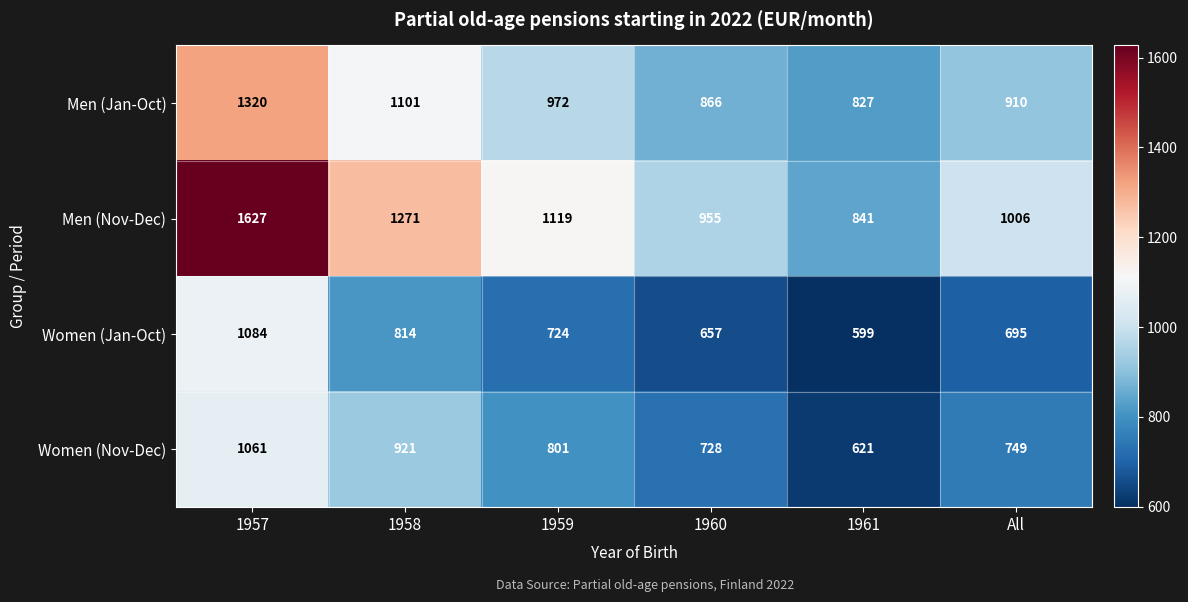

At which category is the sum across all series the highest?

1957